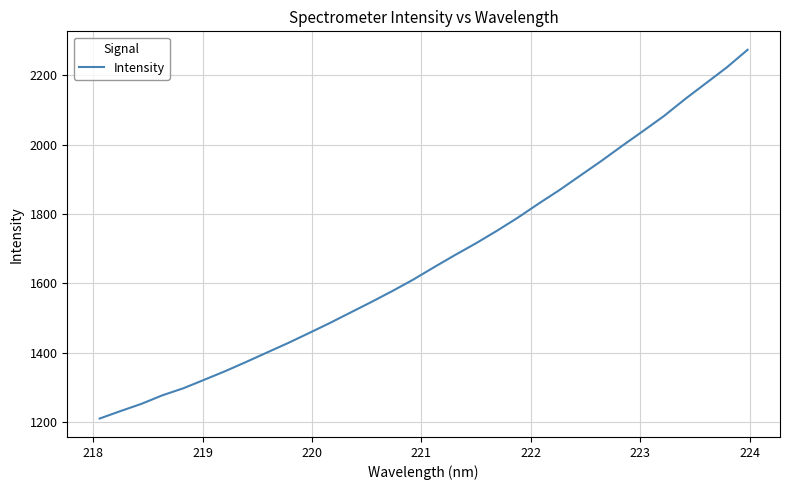

What is the greatest value displayed?

2273.7